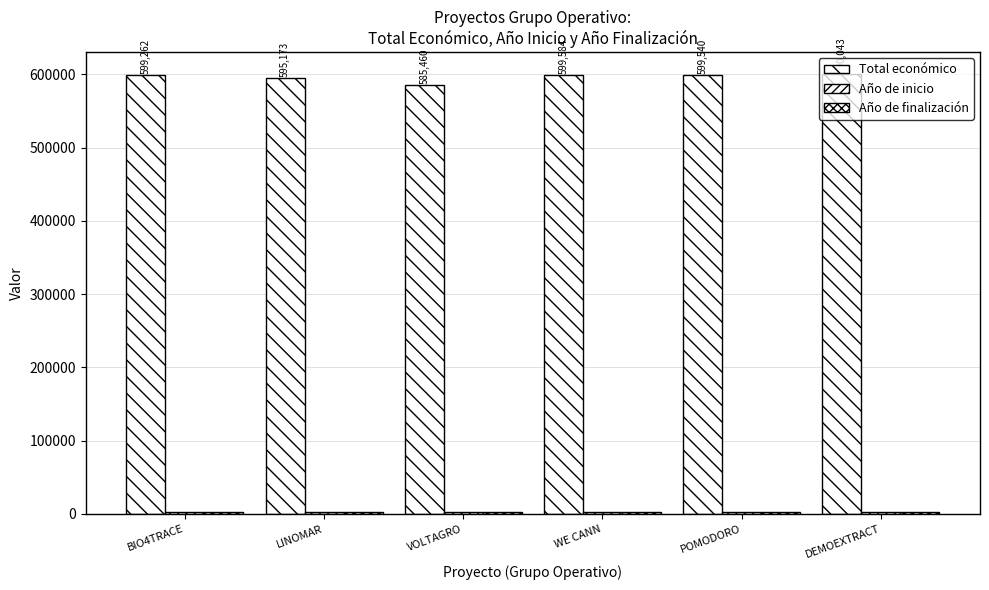

Does the chart contain stacked bars?

No